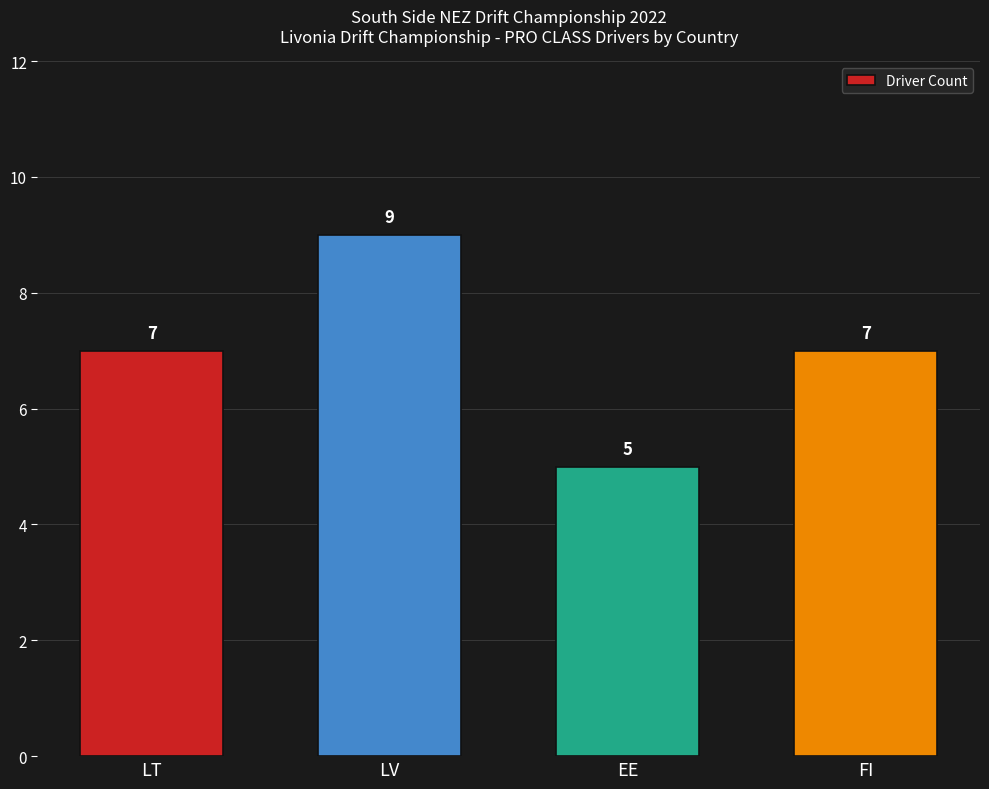

Approximately how many times larger is the value at LV compared to LT?

1.3